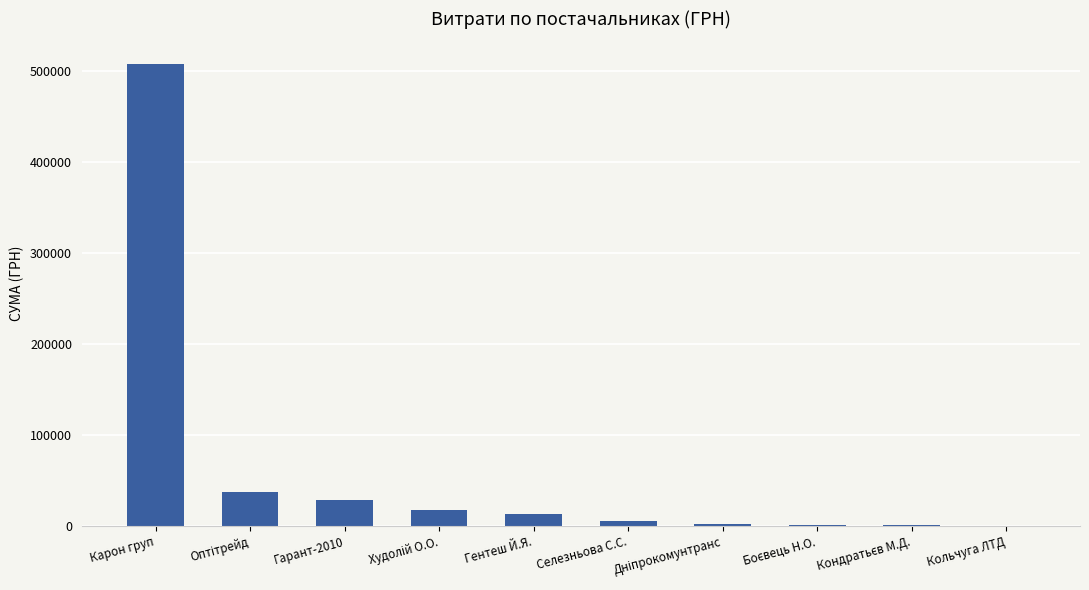

What is the approximate value at Гентеш Й.Я.?

12755.0